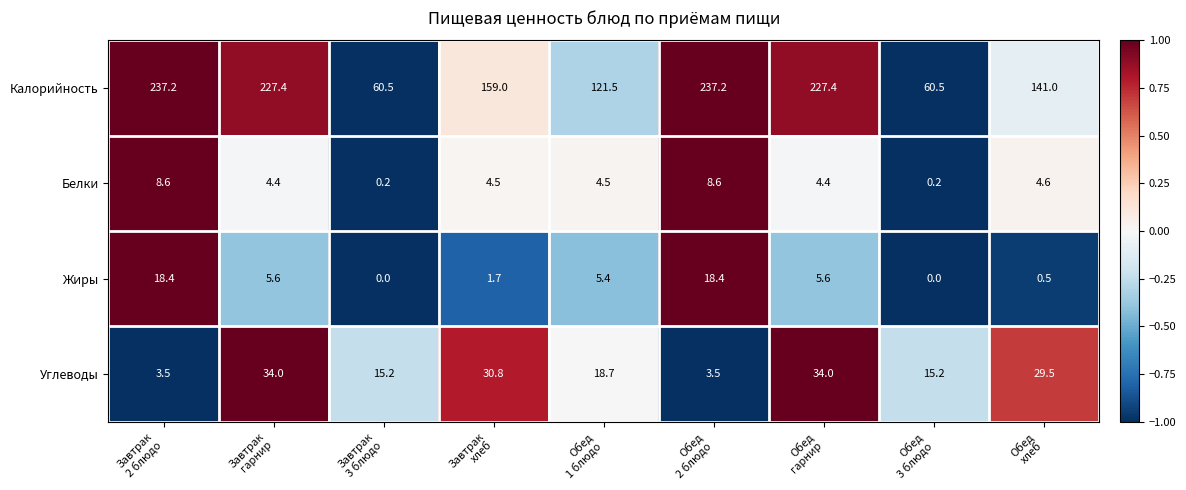

What is the average value of the Жиры series?

6.2